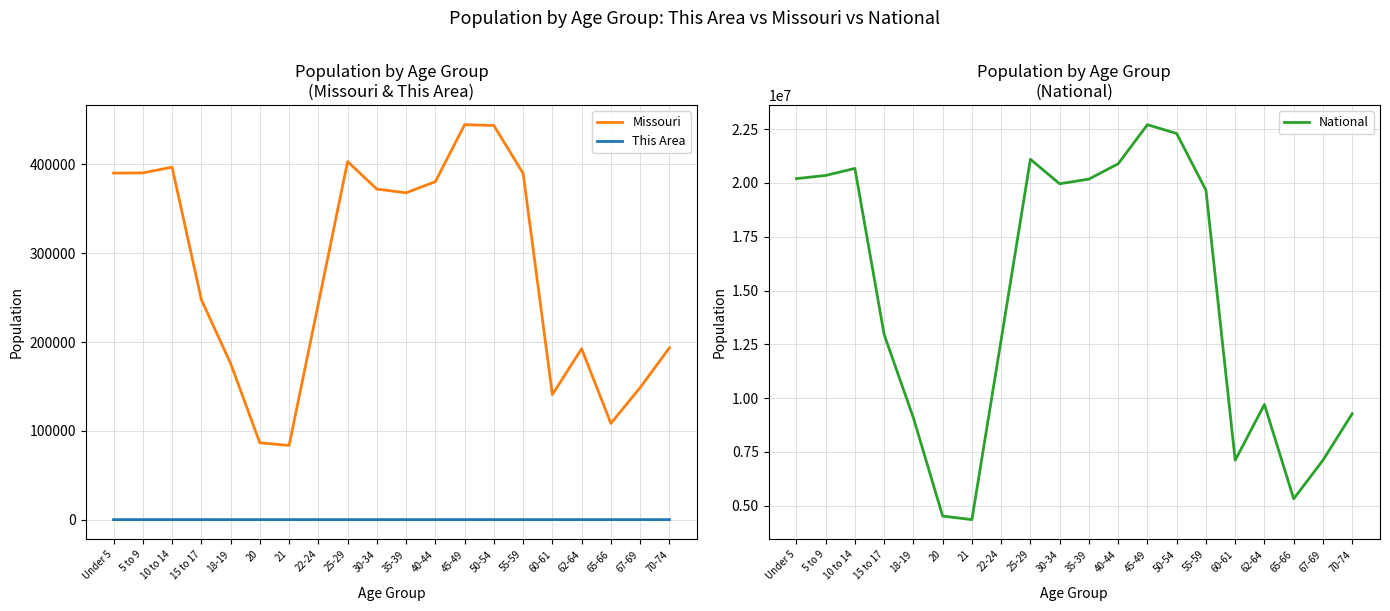

What is the value of the Missouri point at the 5th from the left?

175975